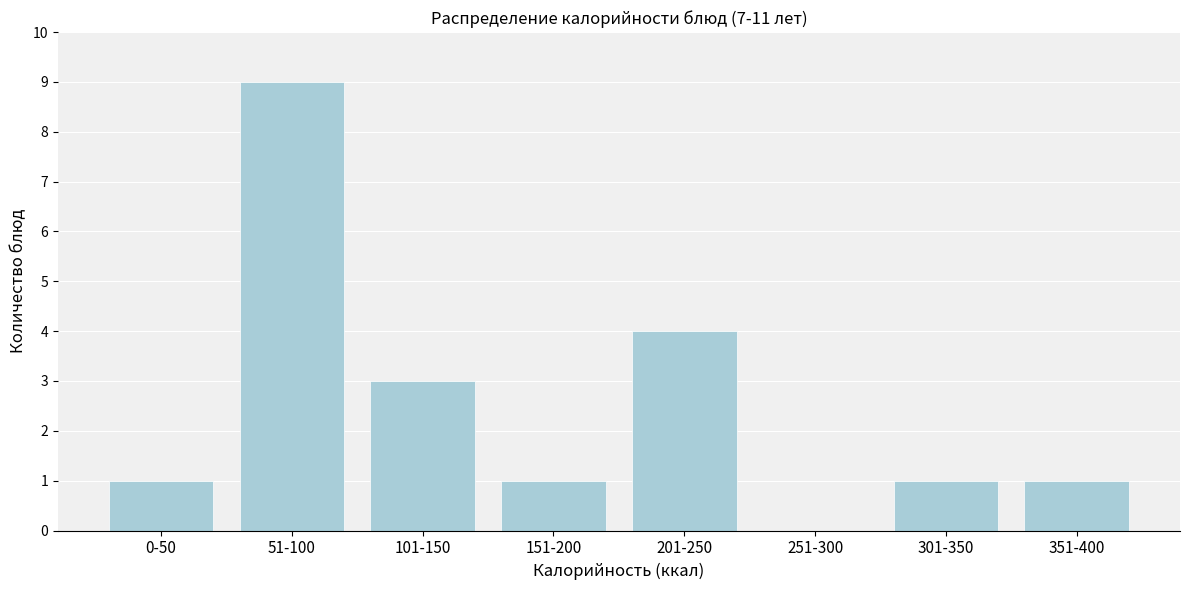

Reading right to left, extract all data points from this chart.

351-400=1	301-350=1	251-300=0	201-250=4	151-200=1	101-150=3	51-100=9	0-50=1